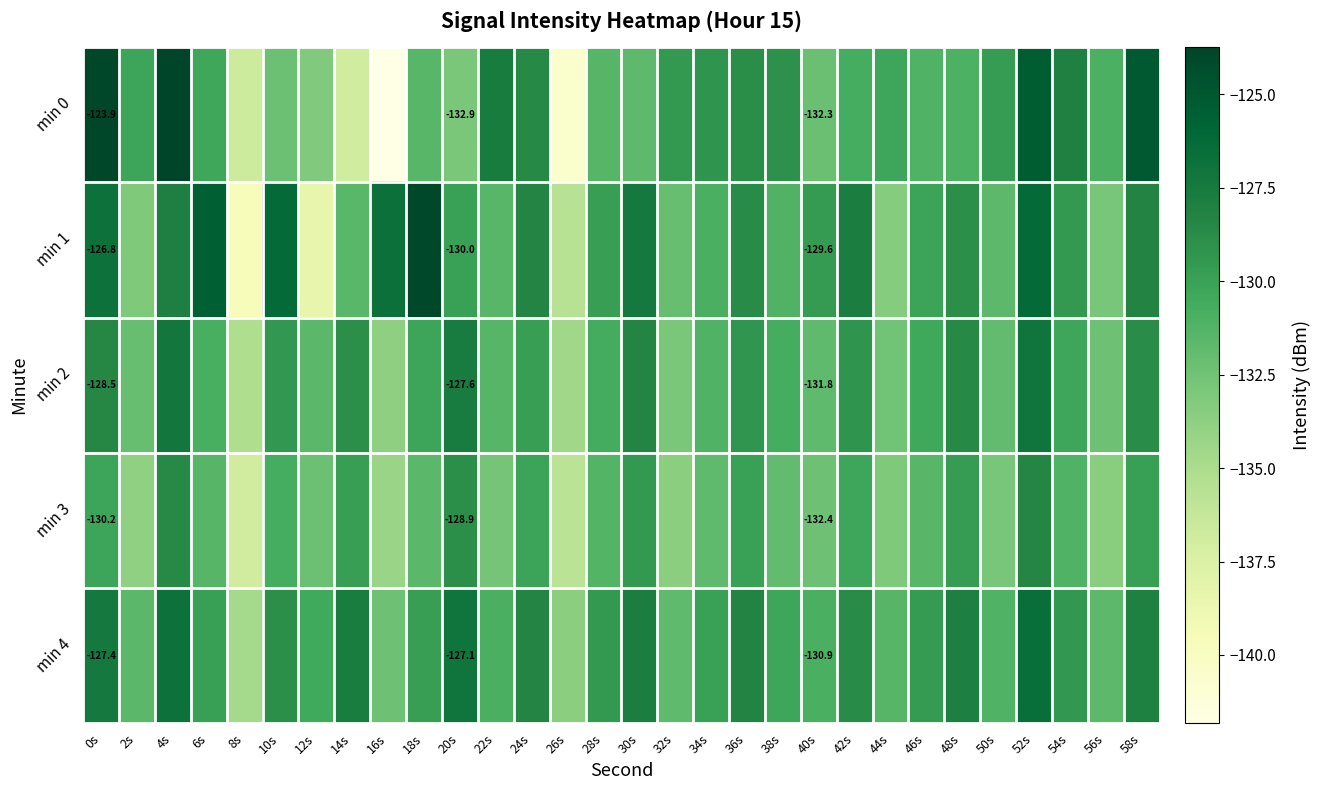

At 30s, list the series in order from smallest to largest.

min 0, min 3, min 2, min 4, min 1